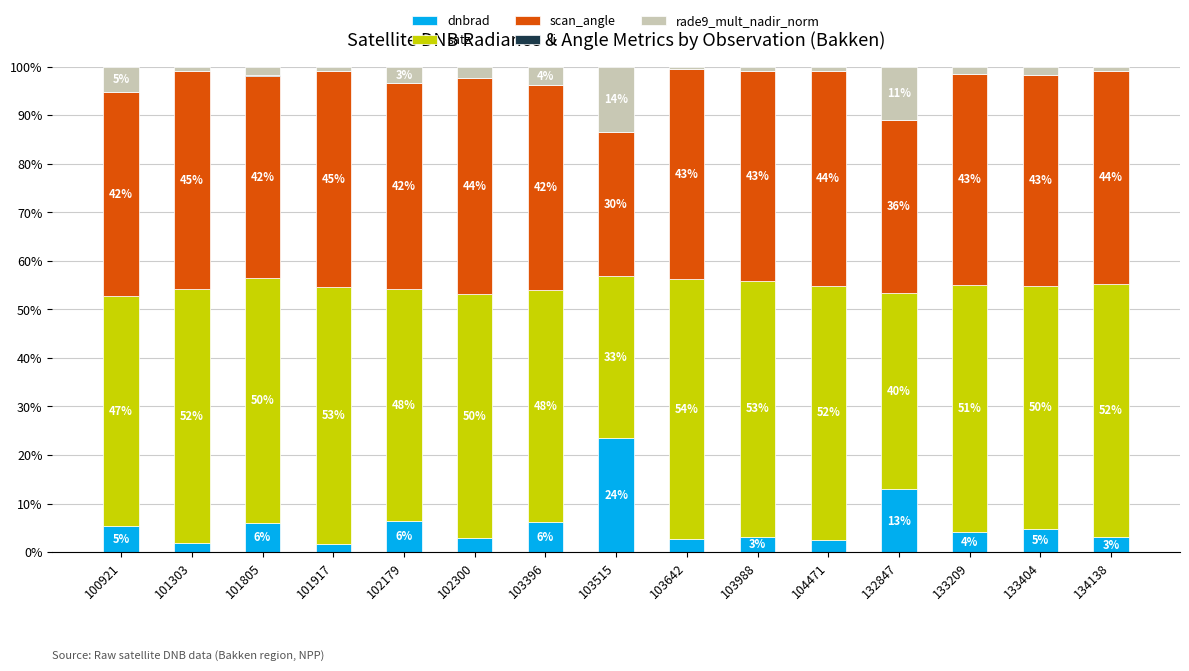

At which label does dnbrad reach its peak?

103515